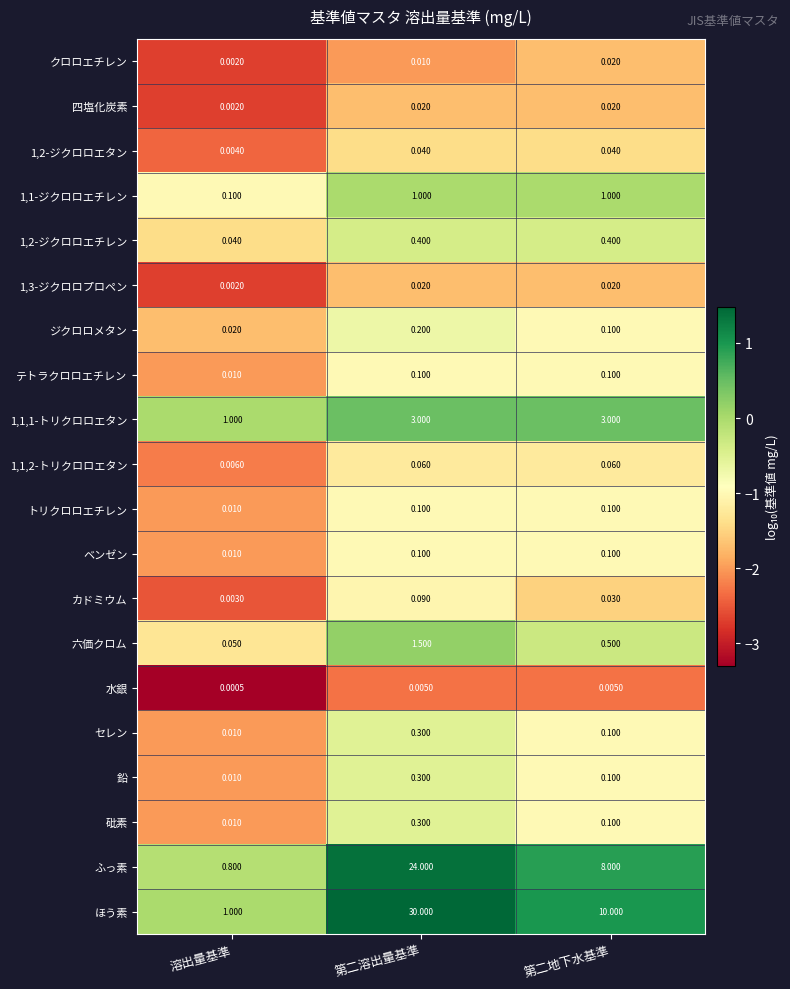

How many distinct data groups are displayed?

20